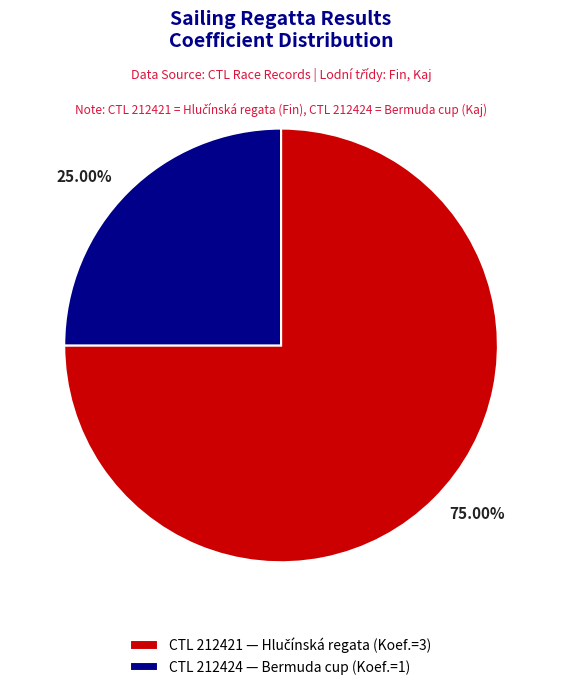

Count the number of slices in the pie.

2